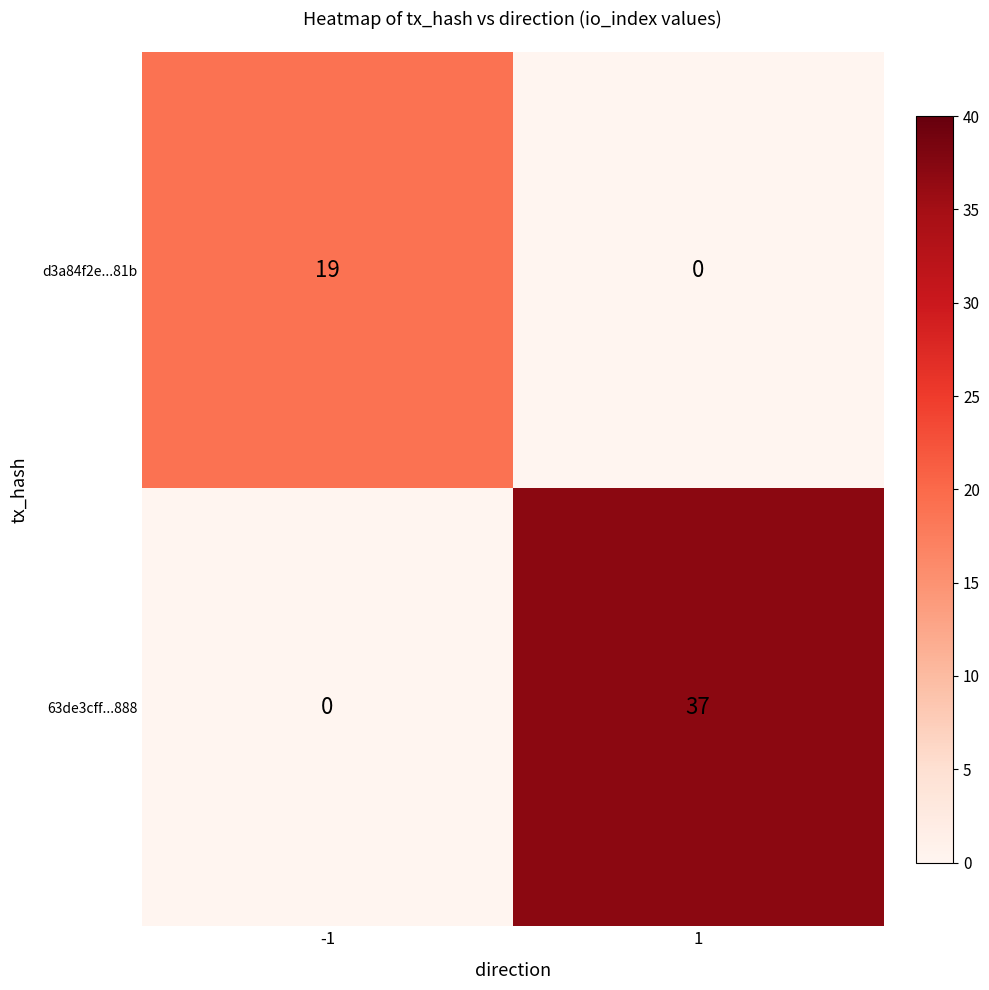

Read the d3a84f2e...81b value at -1.

19